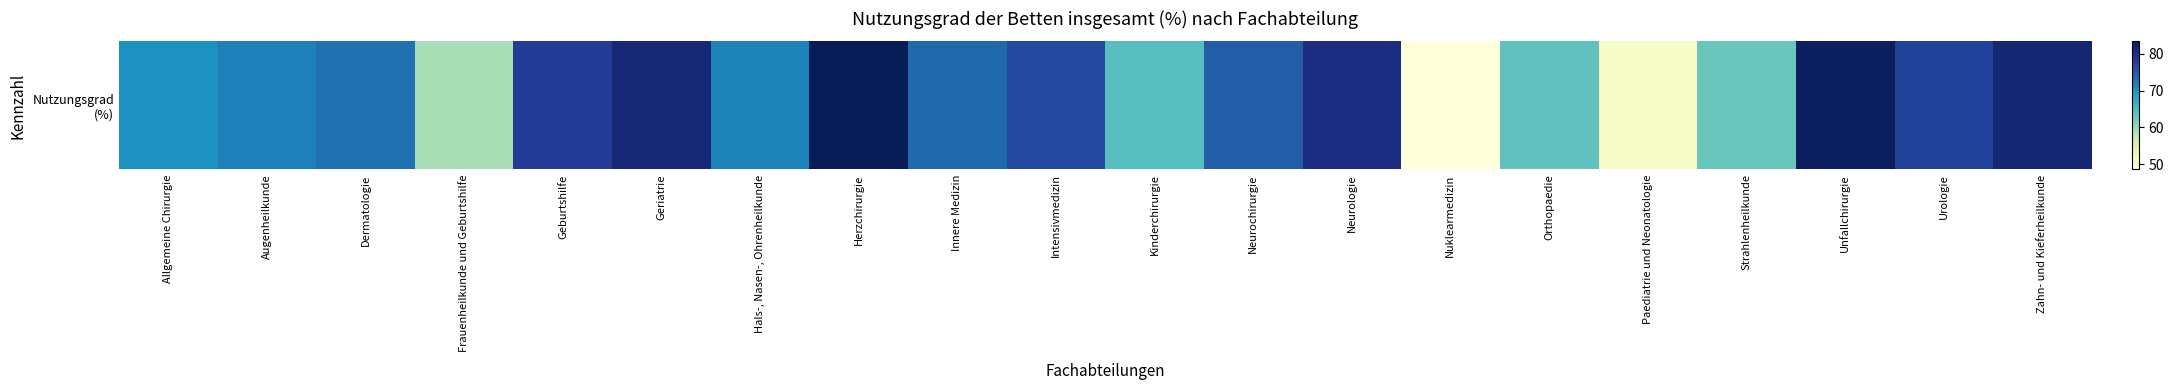

Reading left to right, what are all the values shown in this chart?

70.3	71.8	72.9	59.1	78.3	81.2	71.4	83.4	73.7	76.8	64.5	74.7	80.4	48.5	63.7	50.3	63.0	82.8	77.5	81.4